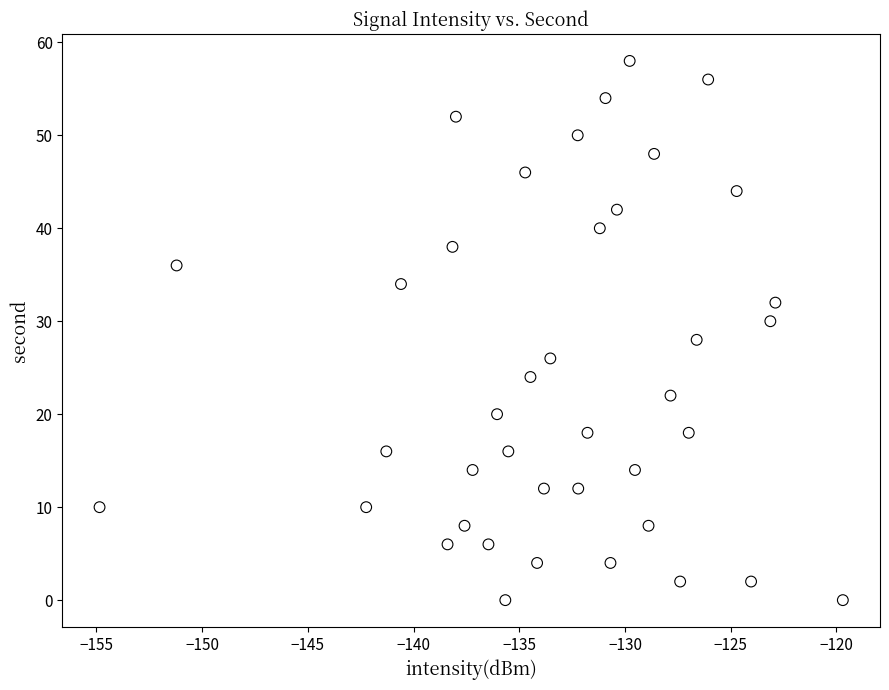

What is the range of Y values (max minus min)?

58